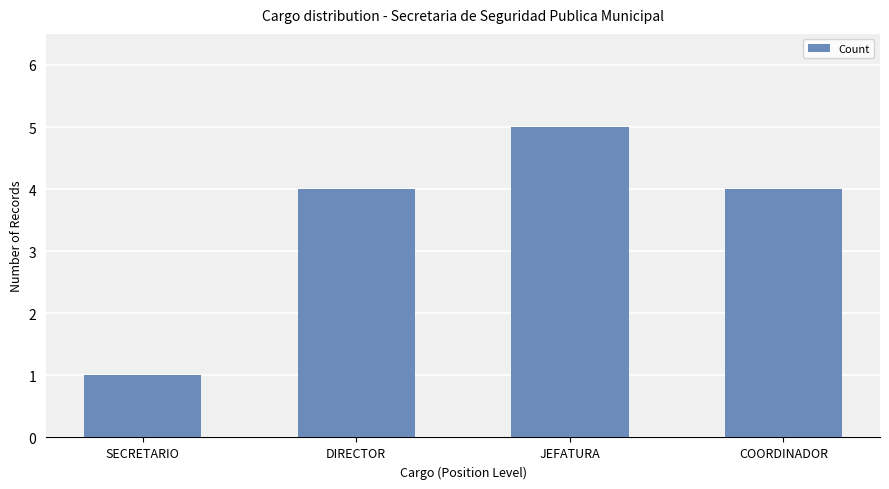

What is the label of the 4th bar from the right?

SECRETARIO